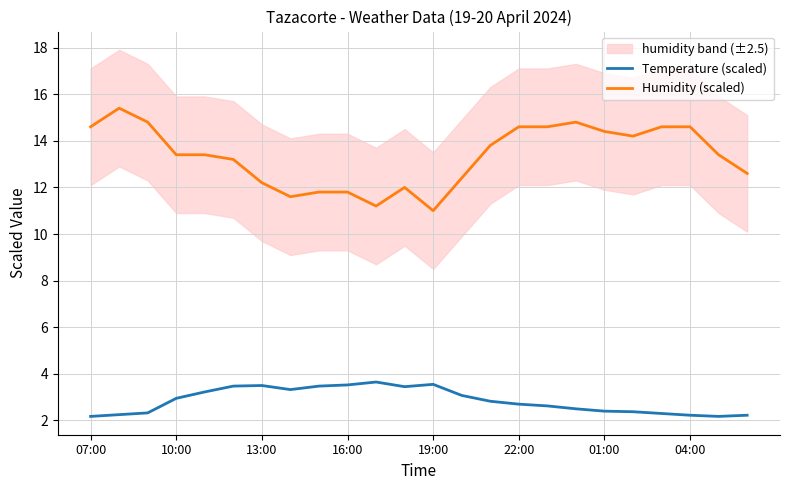

Rank the series by their average value, from lowest to highest.

Temperature (scaled), Humidity (scaled)